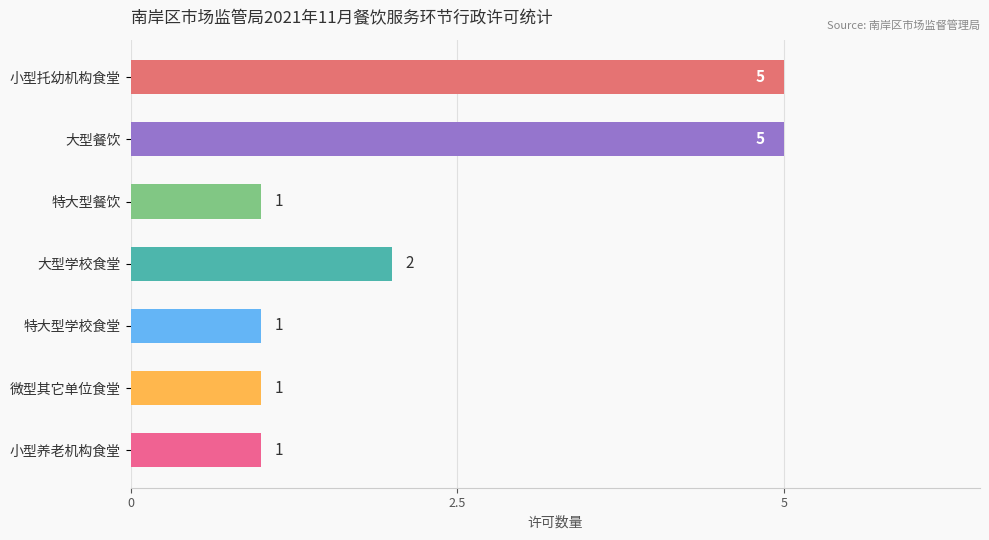

Approximately how many times larger is the value at 大型餐饮 compared to 小型养老机构食堂?

5.0